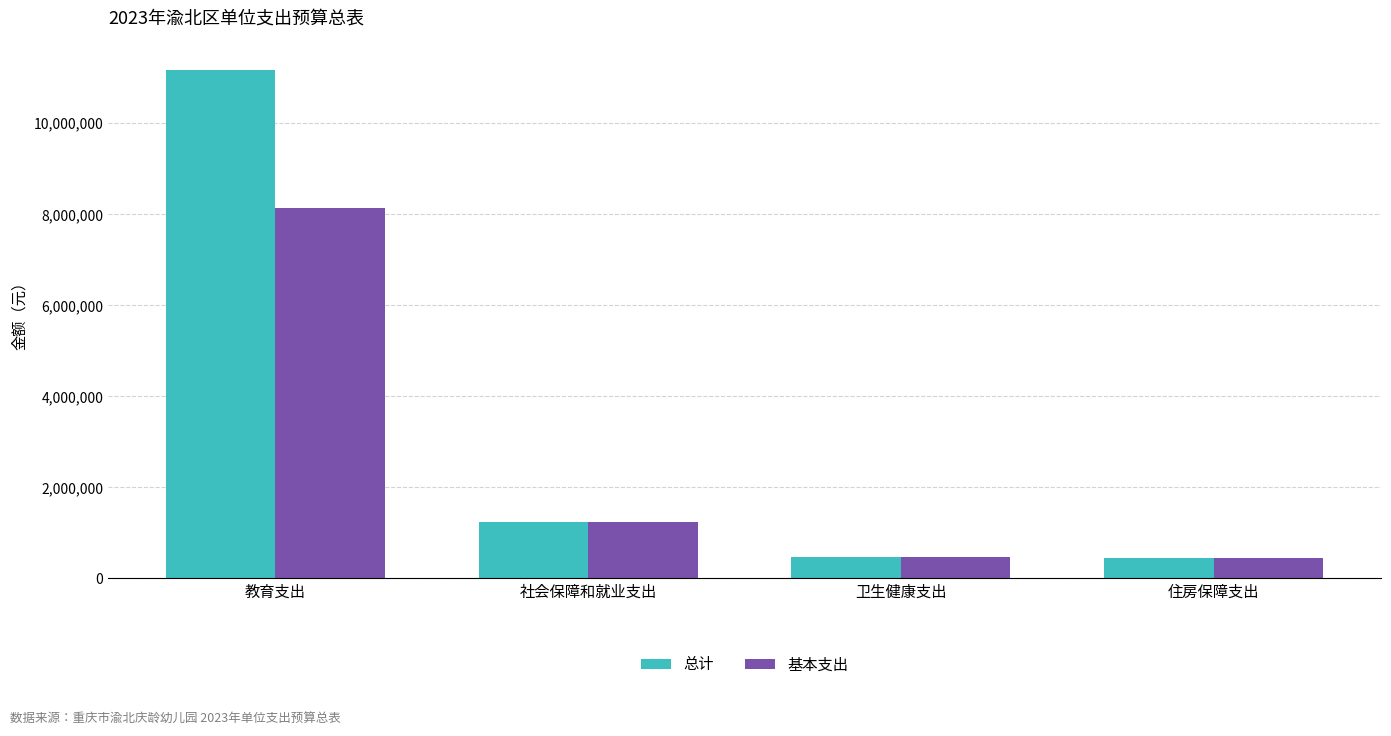

What is the smallest value displayed?

442045.4